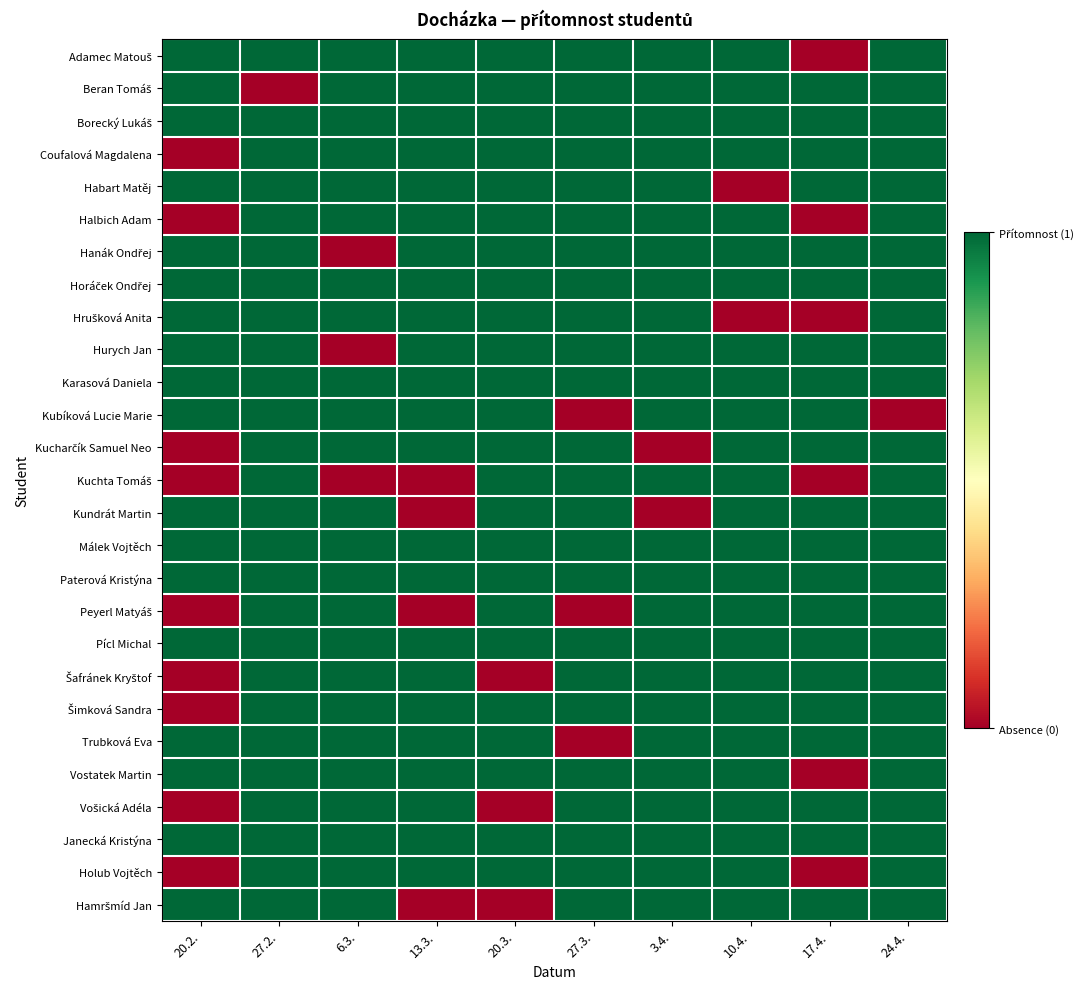

Which series has the largest range (max minus min)?

Adamec Matouš